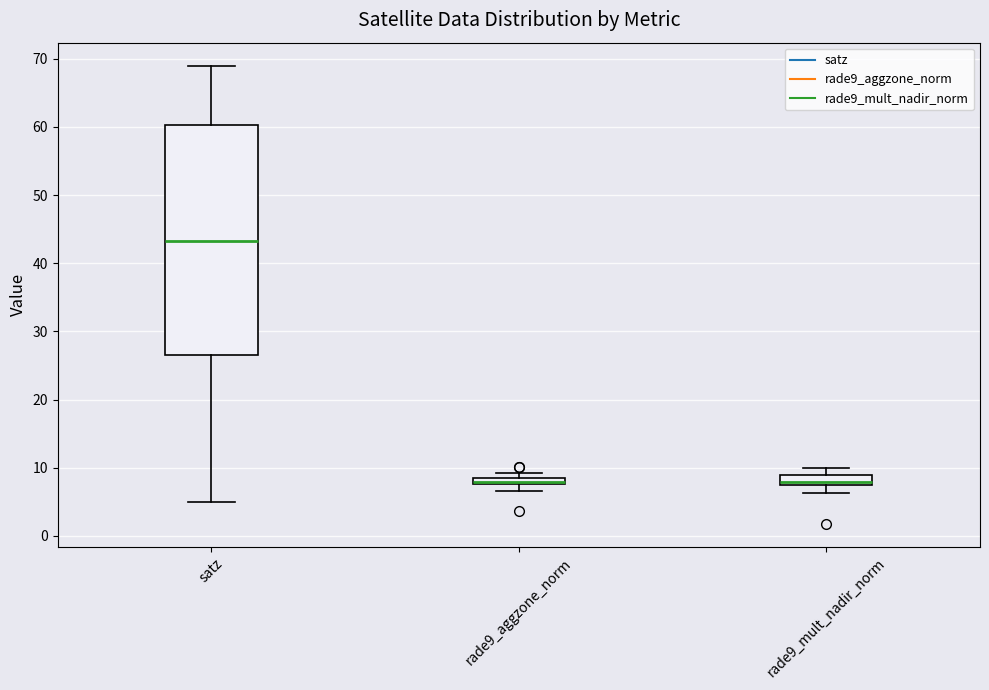

Where is the upper edge of the box for rade9_mult_nadir_norm on the y-axis? The values are not printed on the chart, so give them approximately, as read against the axis.

9